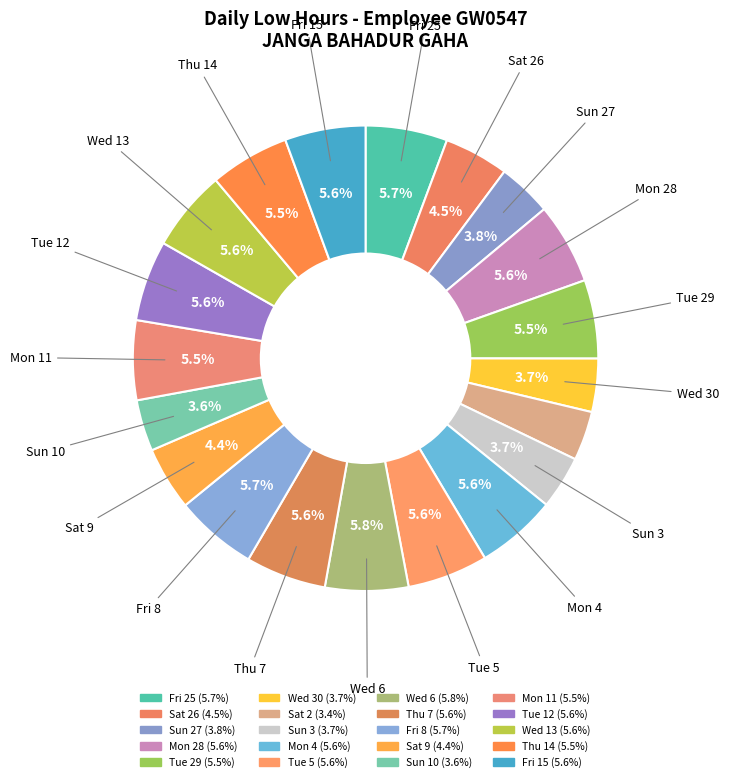

How many slices are in this pie chart?

20